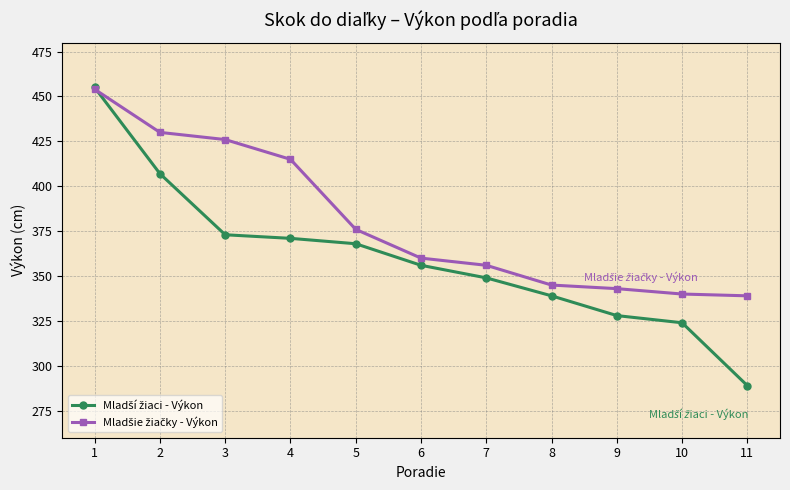

What is the total value across all series at 10?

664